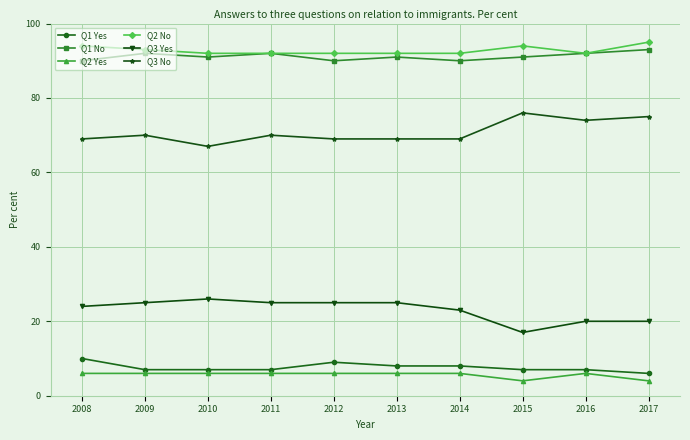

True or false: Q1 No has more than 1 points higher than both neighbors.

True